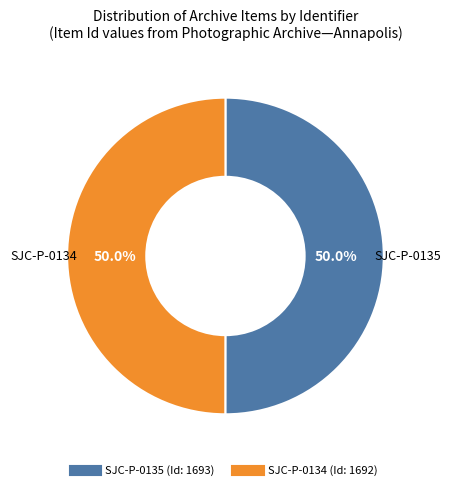

How many slices are in this pie chart?

2